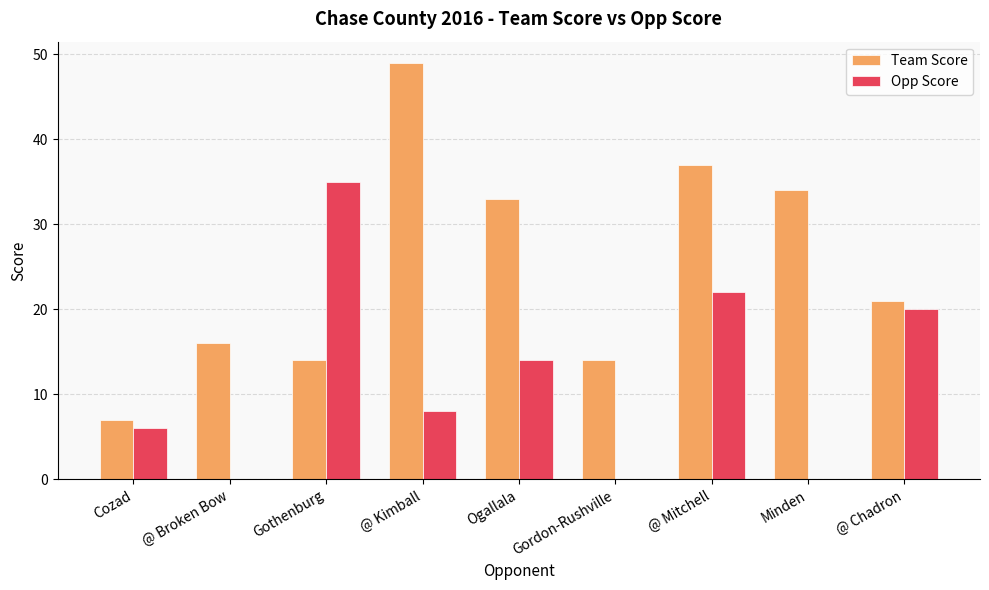

The value of Team Score at Minden is 53. True or false?

False